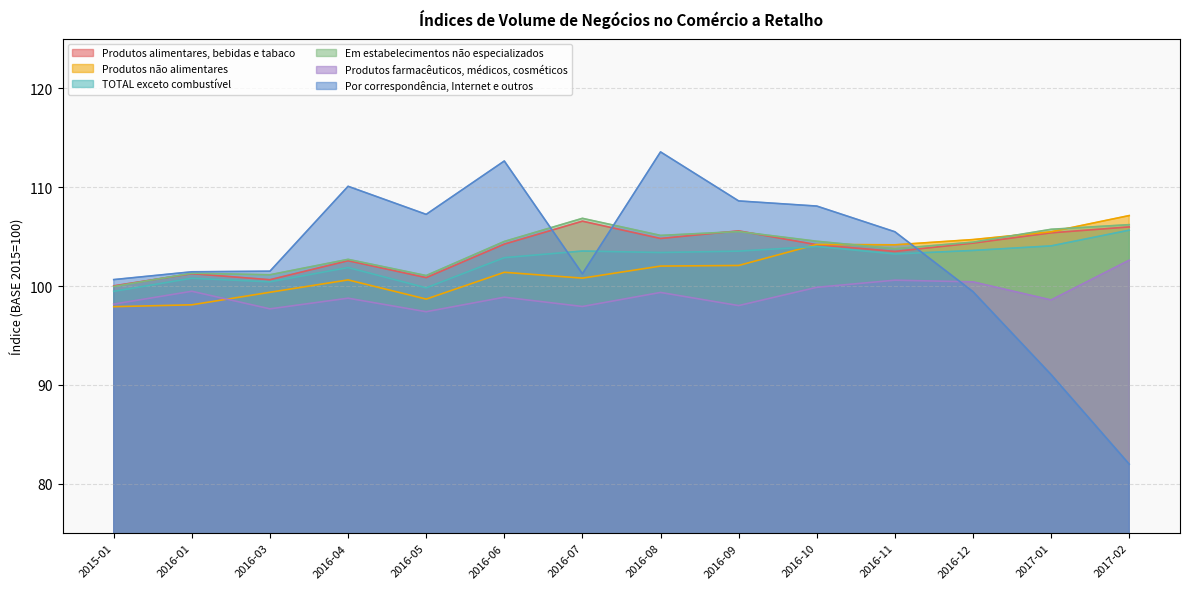

What is the highest value of the Produtos não alimentares series?

107.1